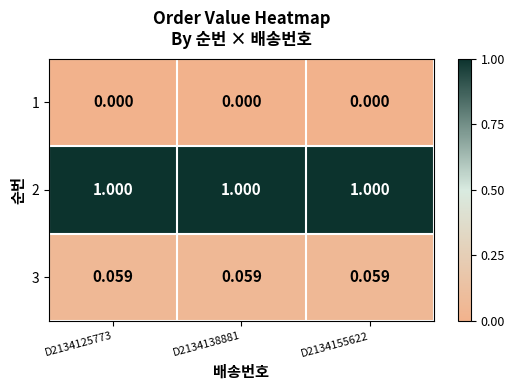

How many data points does each series have?

3